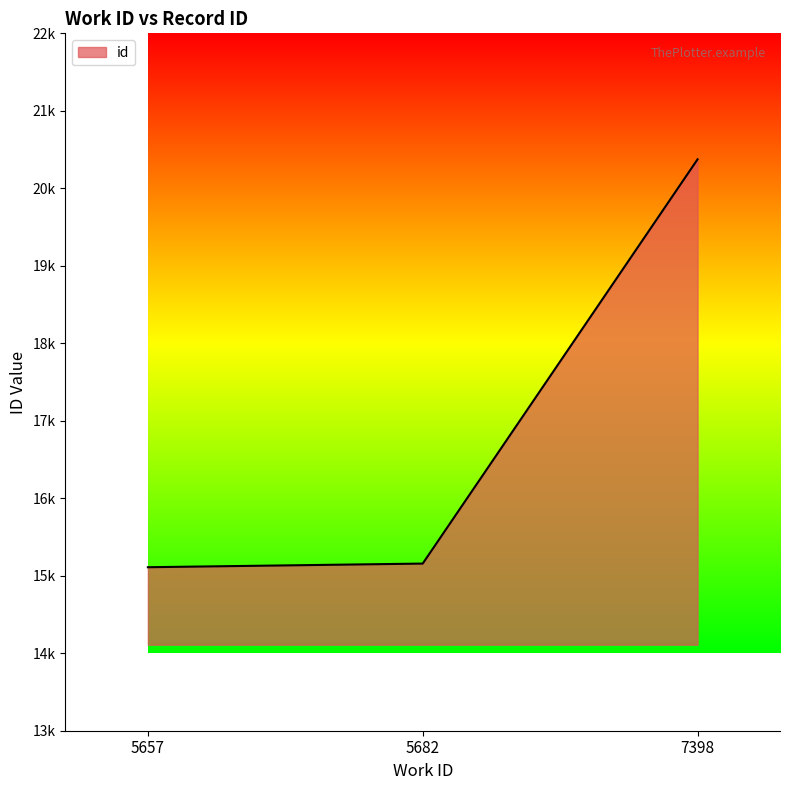

What is the smallest value displayed?

15110